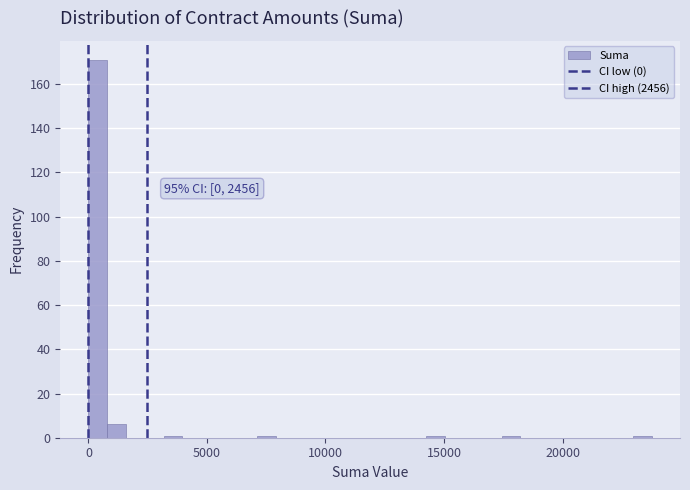

Read against the x-axis, roughly where is the centre of the tallest bar?

500